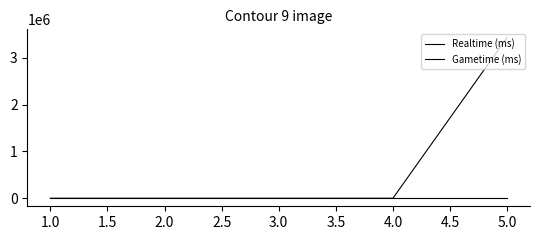

True or false: Realtime (ms) has a value of 0 at 1.0.

True